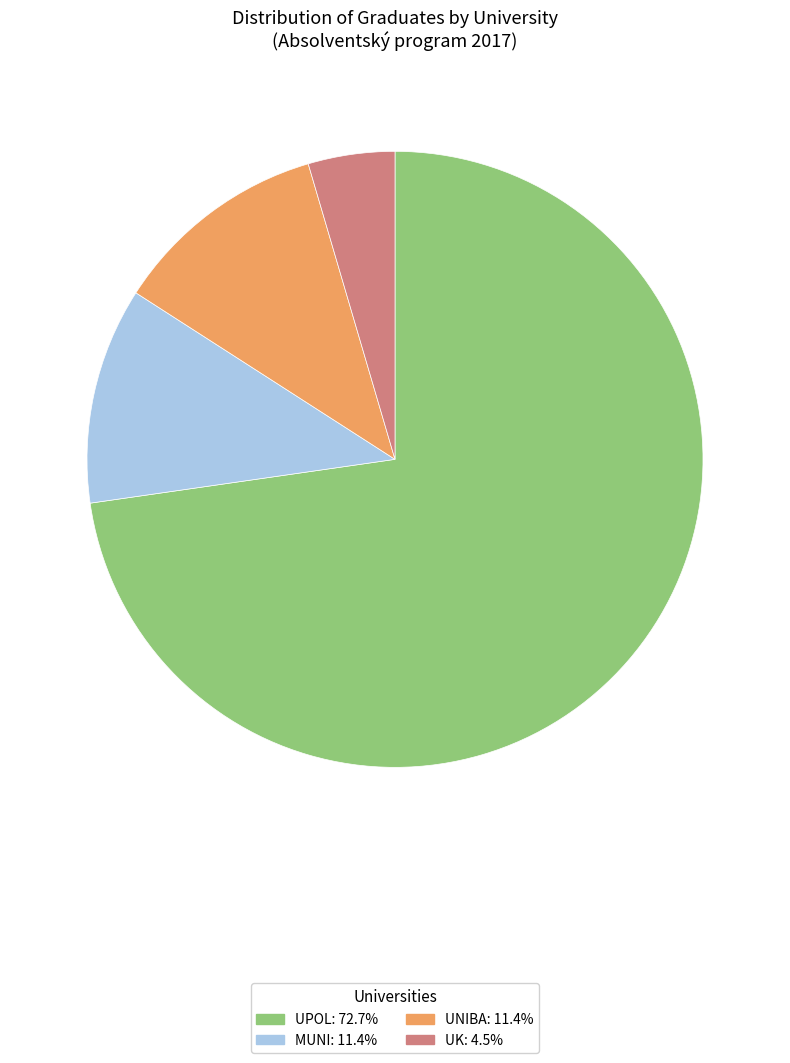

Does any single category account for the majority?

Yes